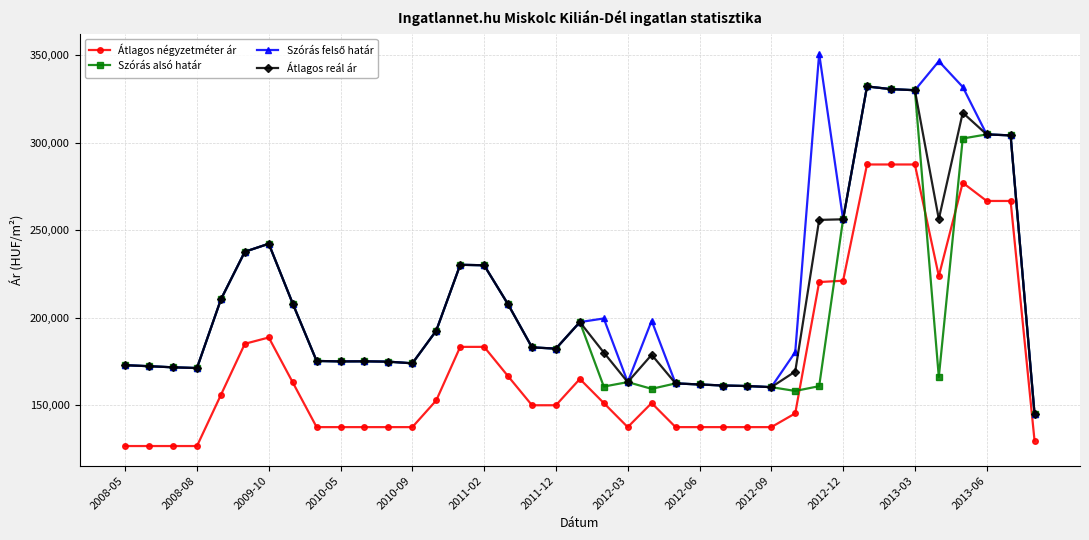

True or false: Átlagos reál ár has more than 1 points higher than both neighbors.

True